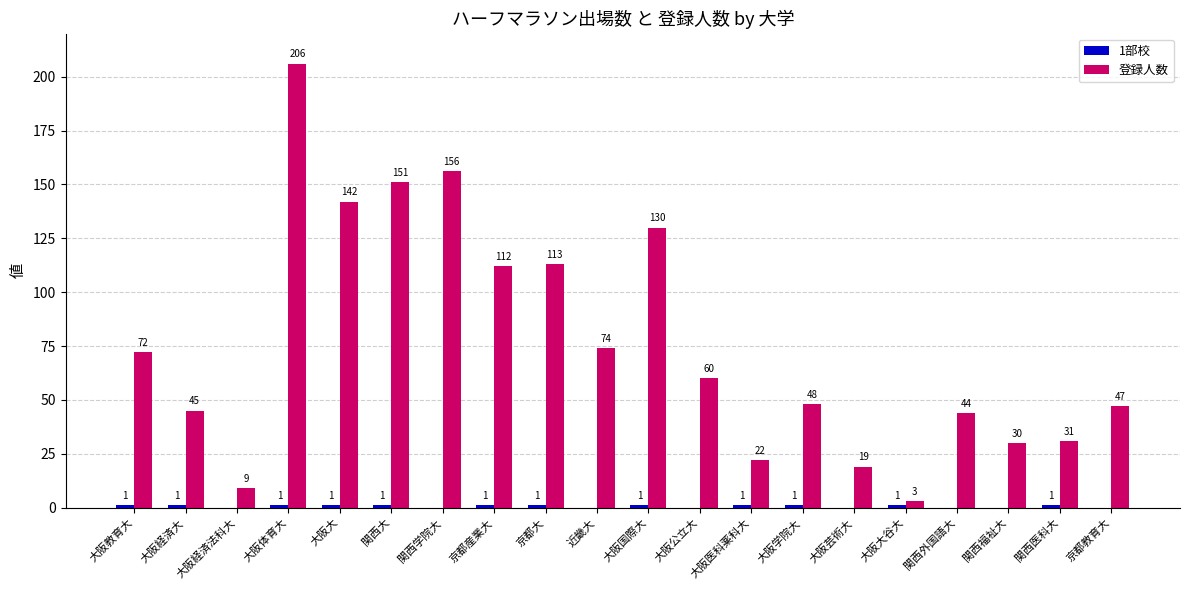

At which label is 登録人数 closest to 104?

京都産業大